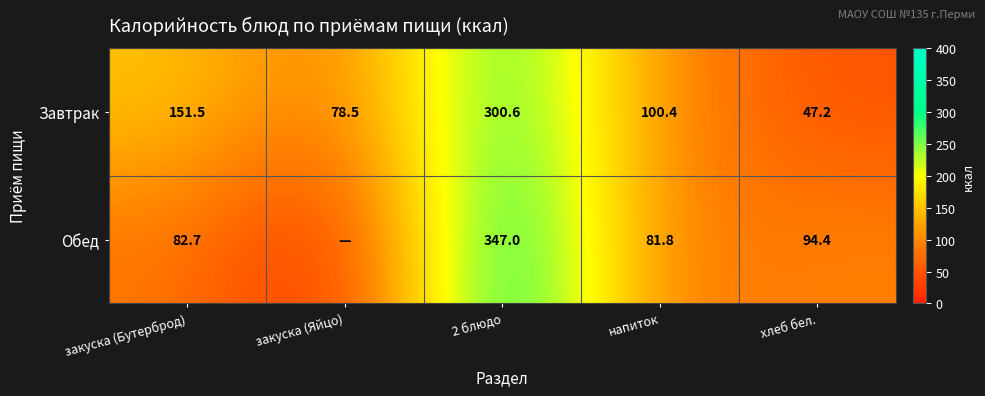

What is the average value of the Завтрак series?

135.6